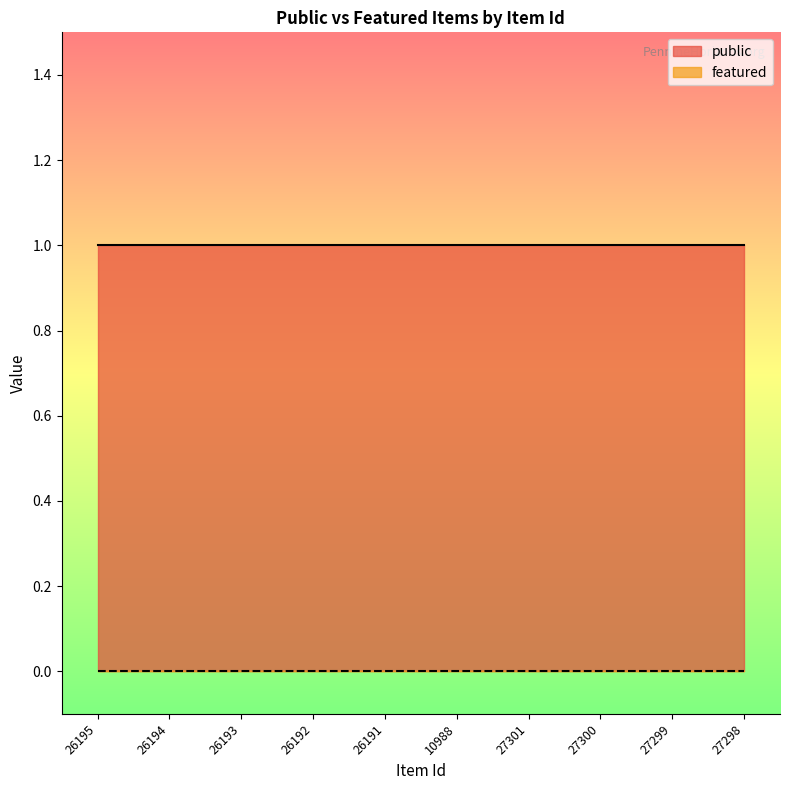

What position from the right is 26192?

7